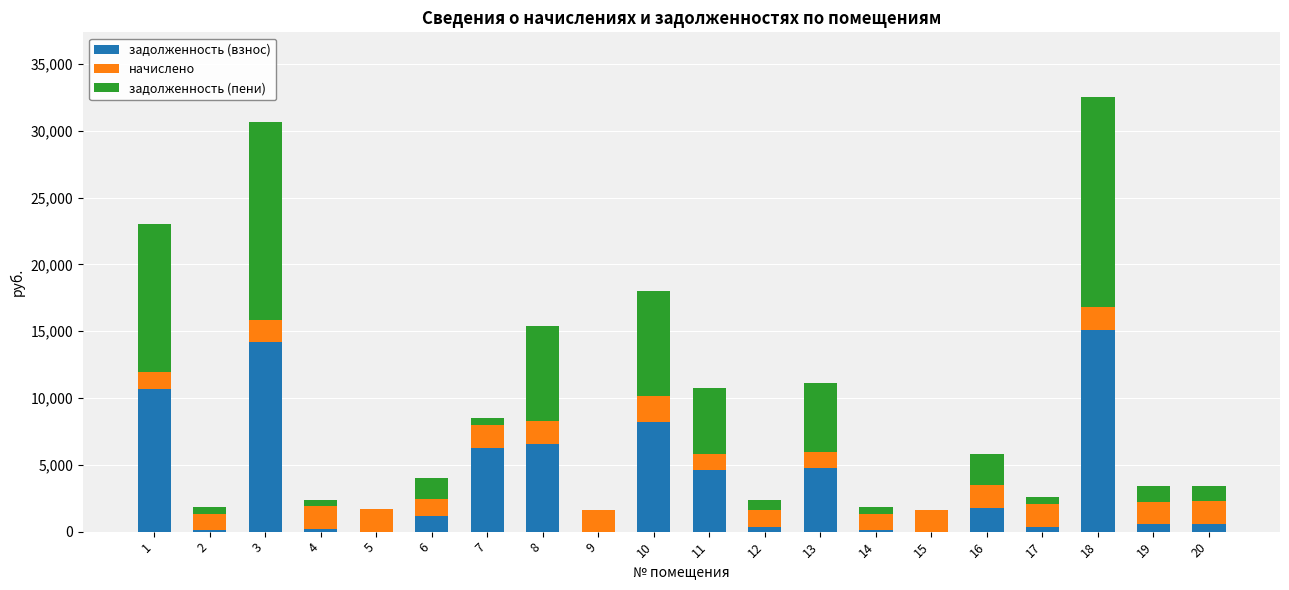

What is the total value across all series at 18?

32493.6